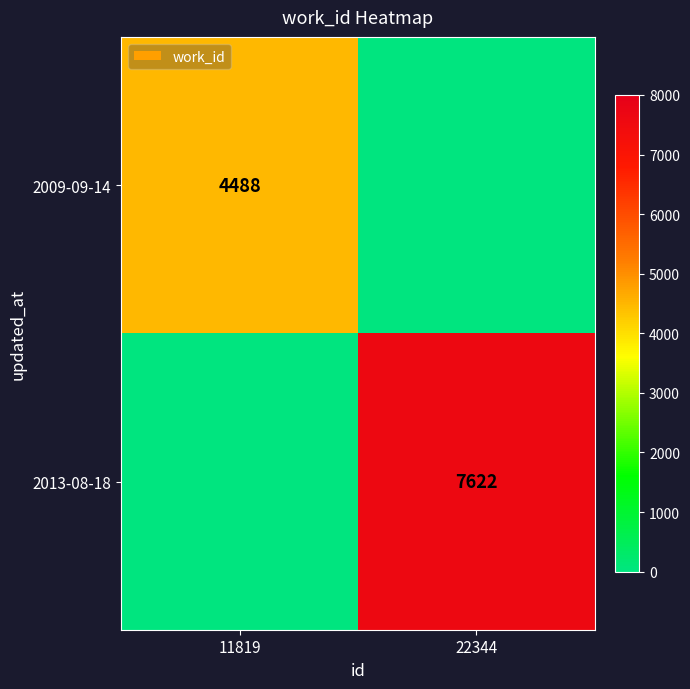

What is the total value across all series at 11819?

4488